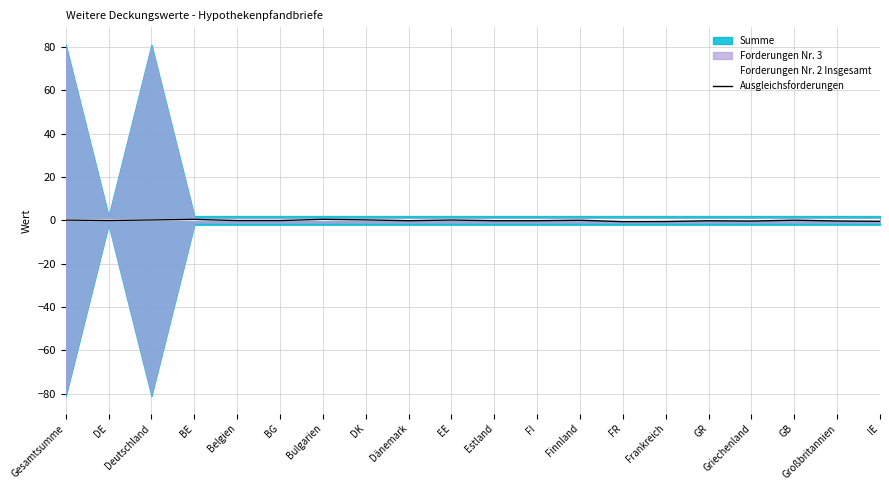

True or false: Forderungen Nr. 2 Insgesamt has a value of 0.0 at GB.

True